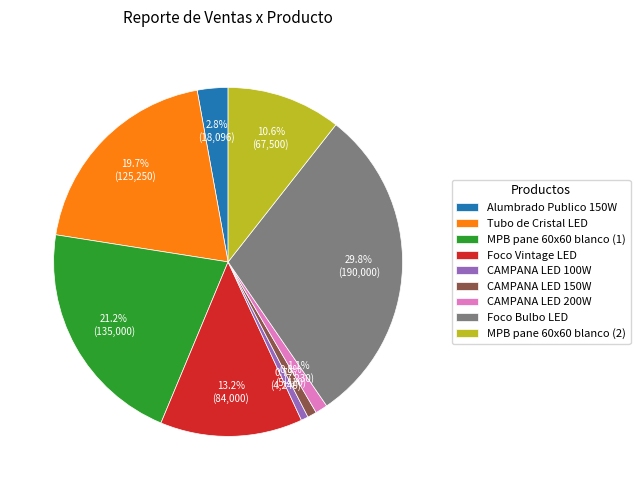

Combined, do CAMPANA LED 150W and MPB pane 60x60 blanco (2) account for over 50%?

No